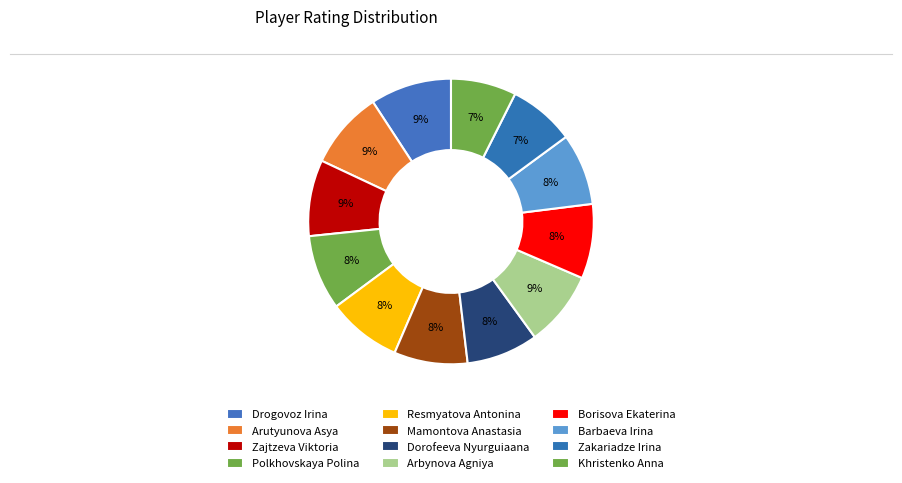

How many slices are in this pie chart?

12